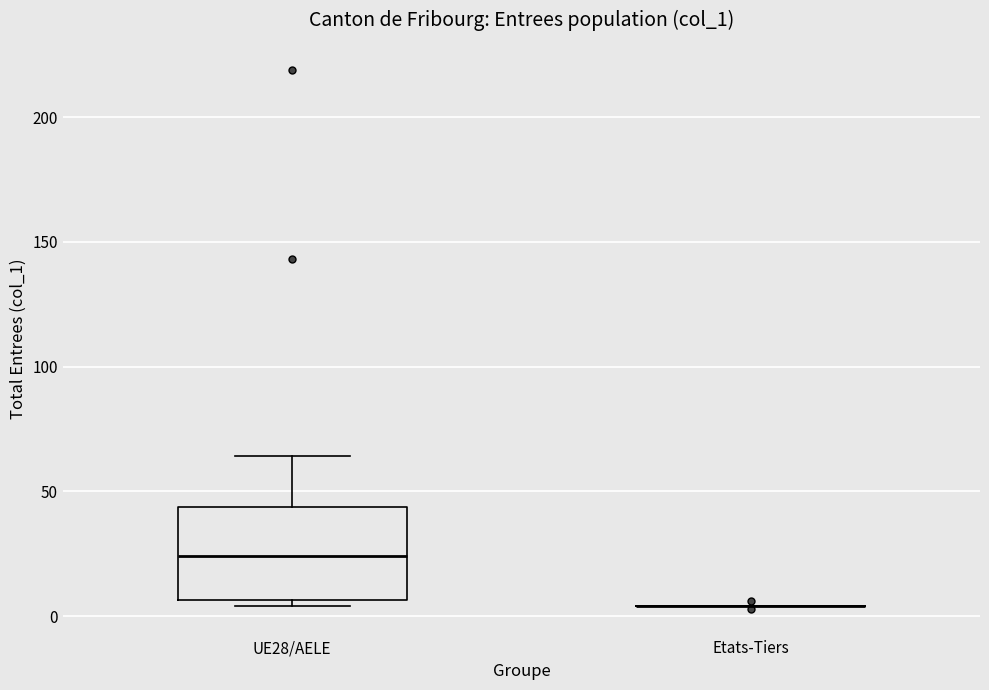

Comparing the boxes themselves (not the whiskers), which one is the tallest?

UE28/AELE